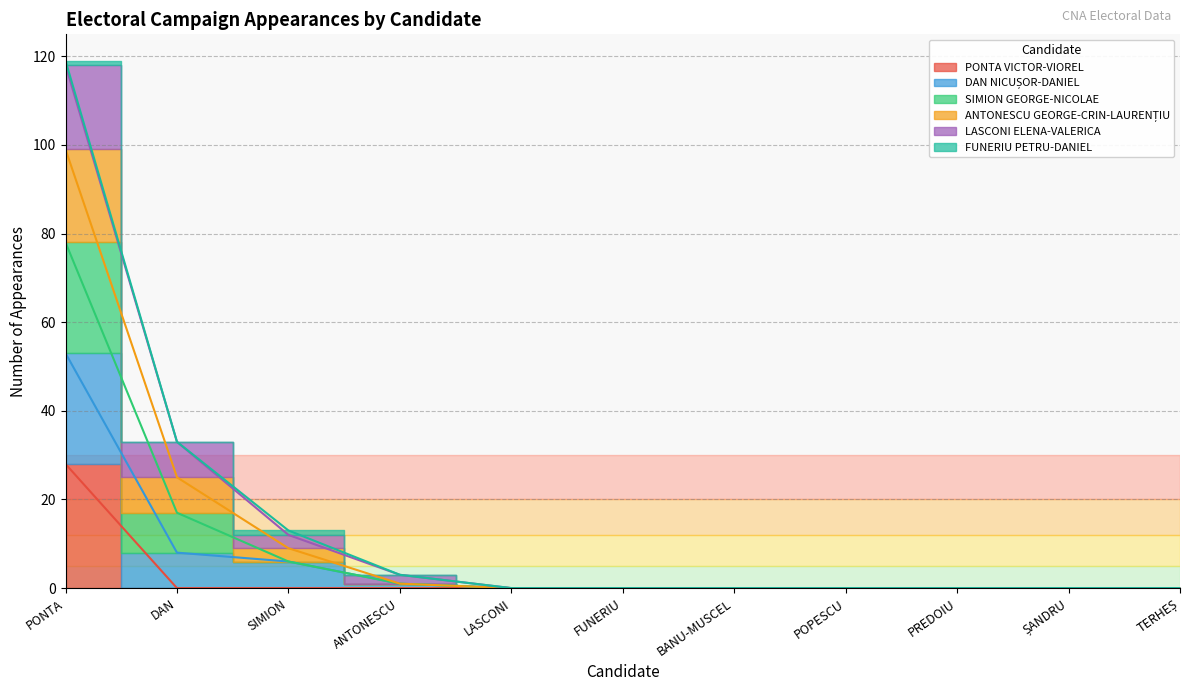

Is it true that SIMION GEORGE-NICOLAE equals 12 at SIMION?

True